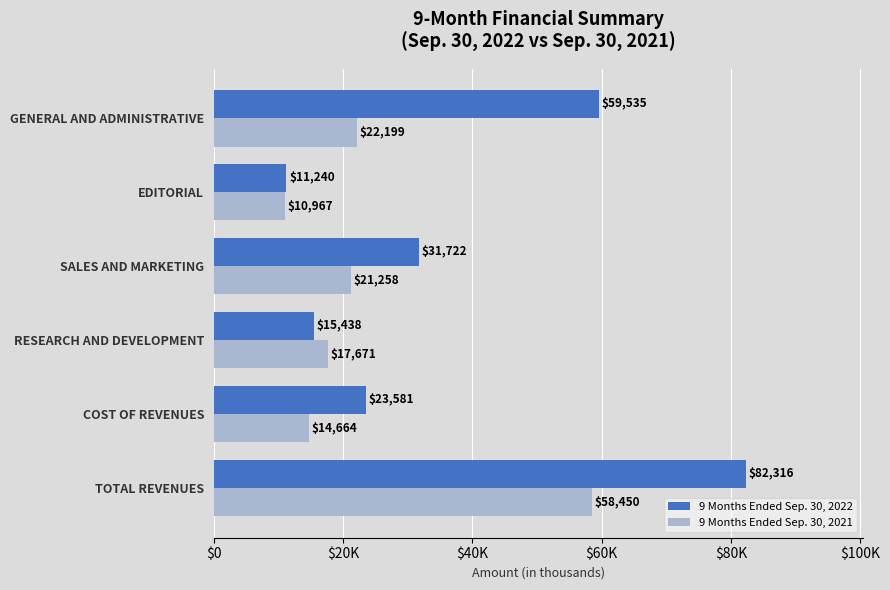

What are all the series names shown in the legend?

9 Months Ended Sep. 30, 2022, 9 Months Ended Sep. 30, 2021